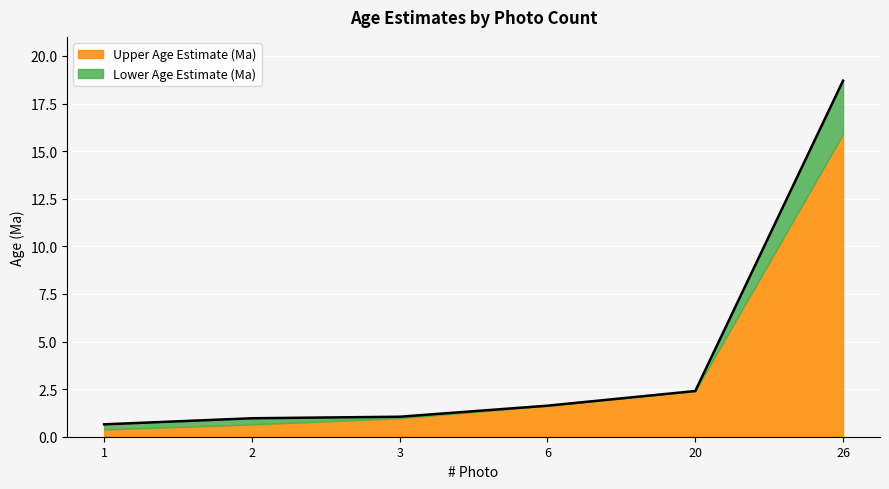

List the labels in order of value, largest first.

26, 20, 6, 3, 2, 1